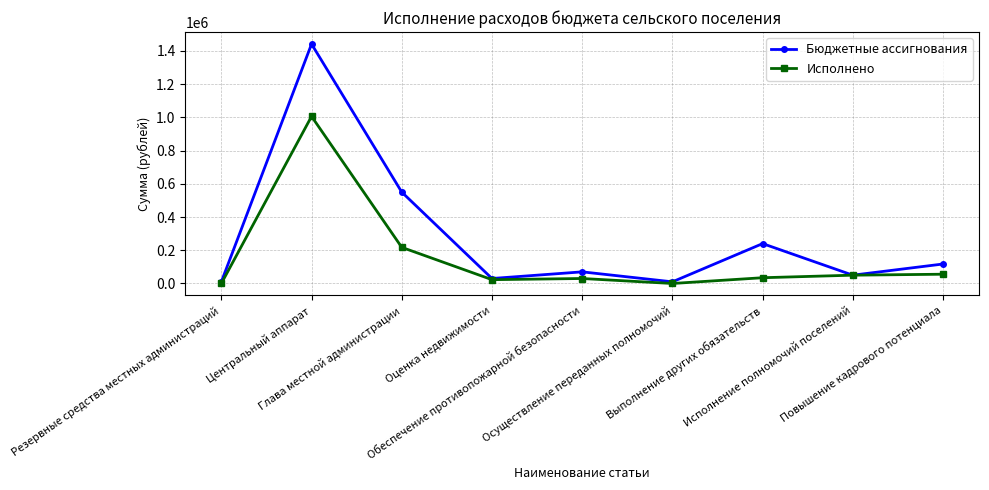

What is the value of the Бюджетные ассигнования point at the 7th from the left?

240000.0